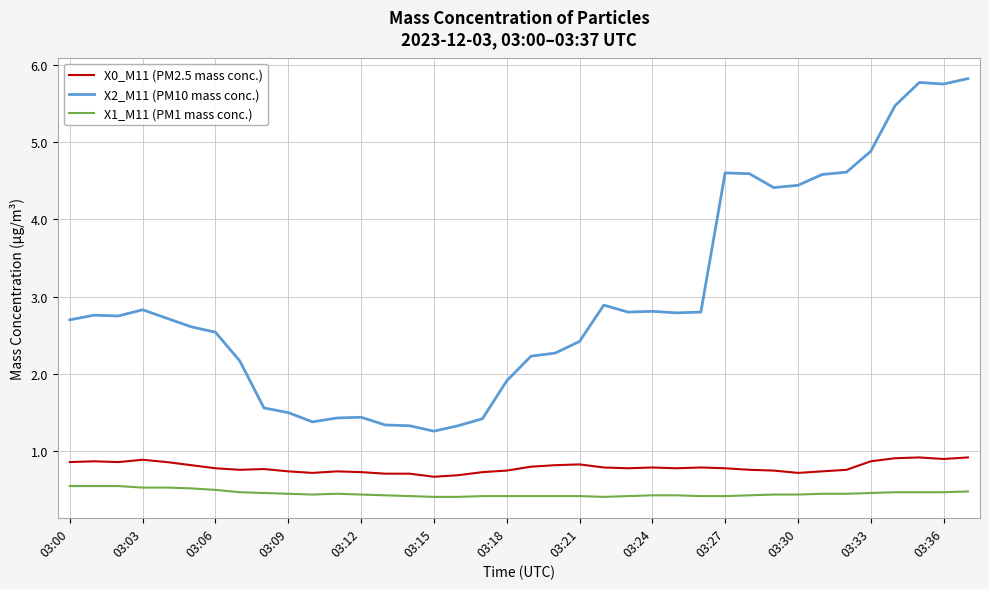

Which series has the largest range (max minus min)?

X2_M11 (PM10 mass conc.)